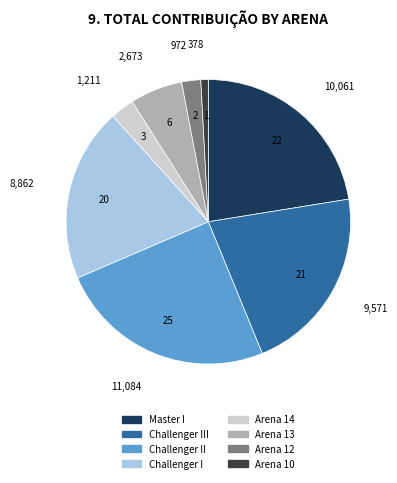

What is the smallest slice in the pie chart?

Arena 10